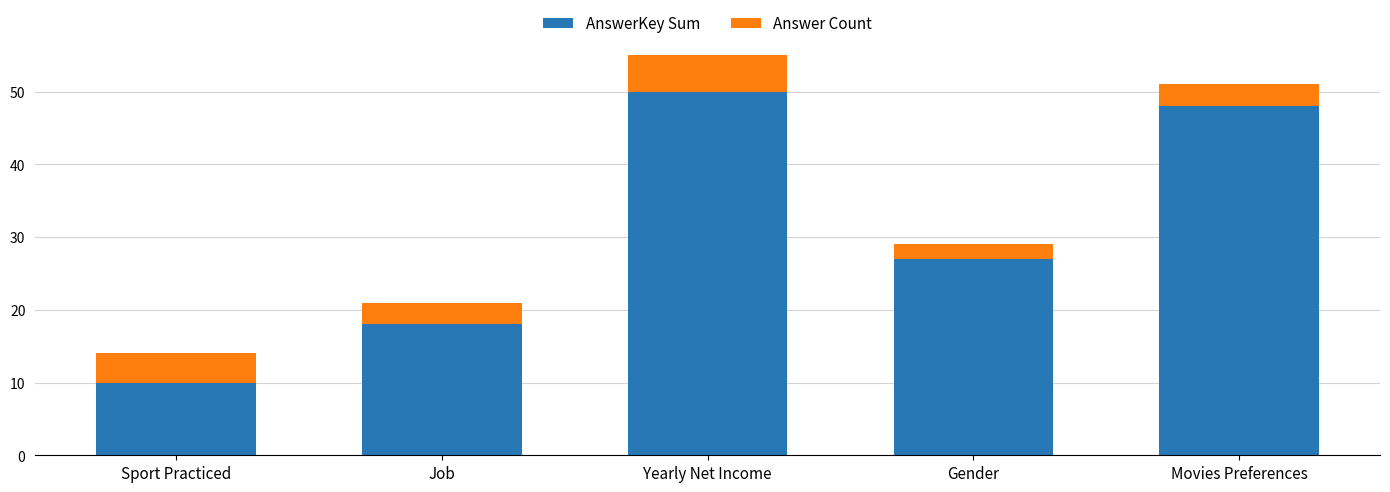

Is it true that AnswerKey Sum equals 50 at Yearly Net Income?

True